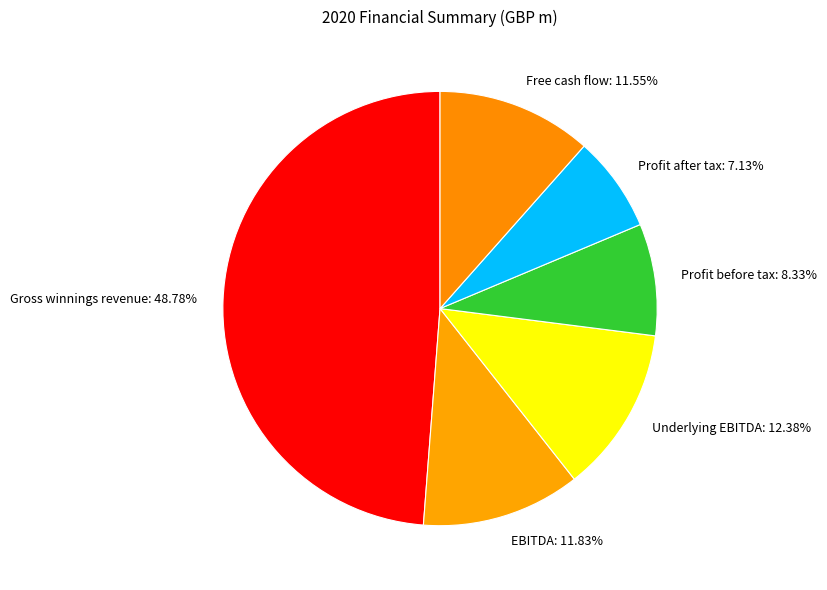

Which has a higher value, Profit before tax or EBITDA?

EBITDA